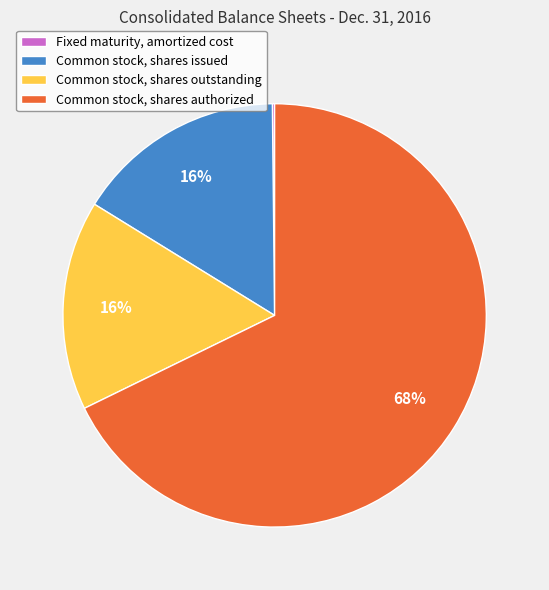

Which slice is the largest?

Common stock, shares authorized